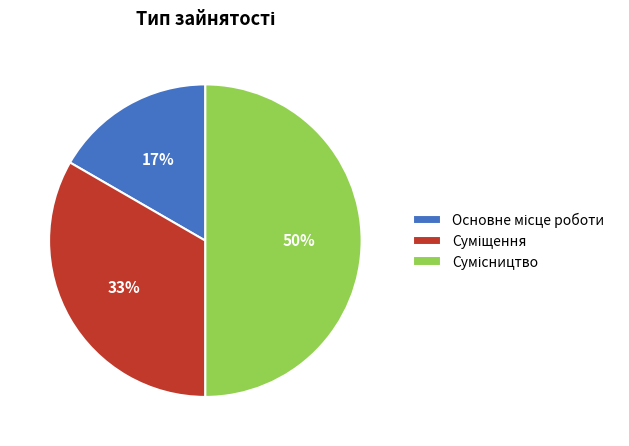

To the nearest percent, what is the average slice percentage?

33%